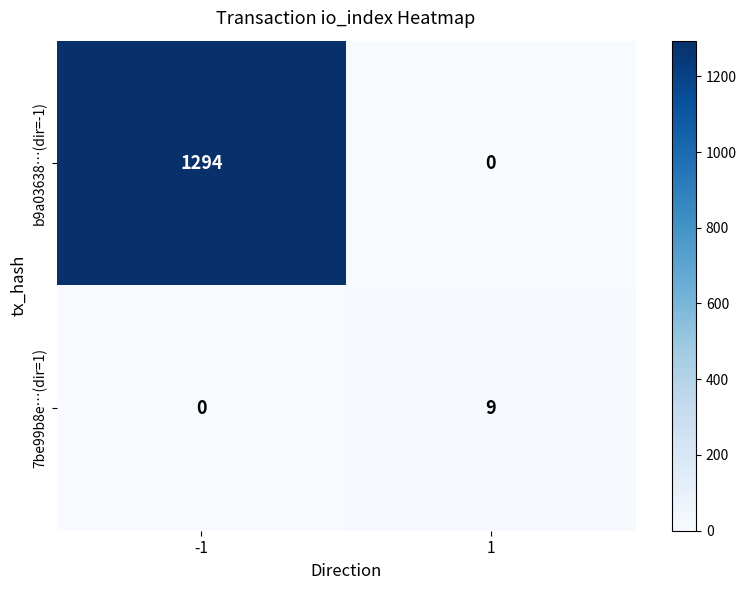

Reading right to left, extract all data points from this chart.

b9a03638…(dir=-1): 1=0	-1=1294
7be99b8e…(dir=1): 1=9	-1=0